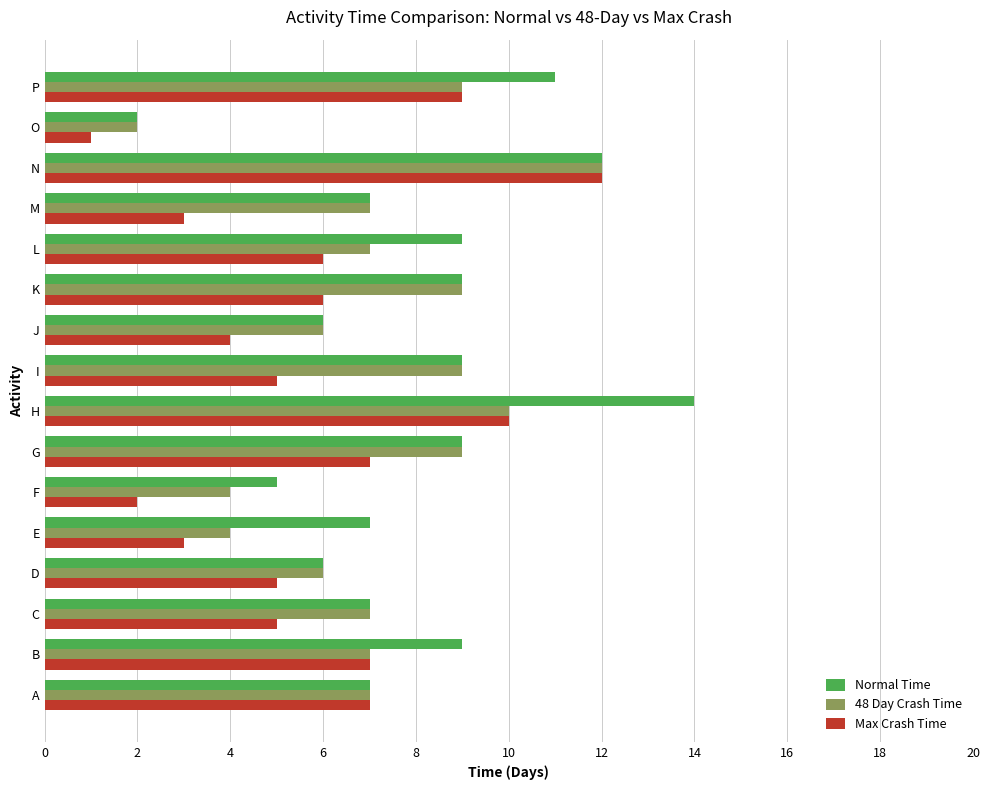

What are all the series names shown in the legend?

Normal Time, 48 Day Crash Time, Max Crash Time